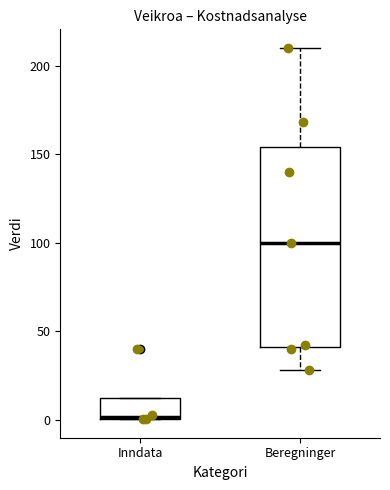

Where does the upper whisker of the box for Beregninger end on the y-axis? The values are not printed on the chart, so give them approximately, as read against the axis.

210